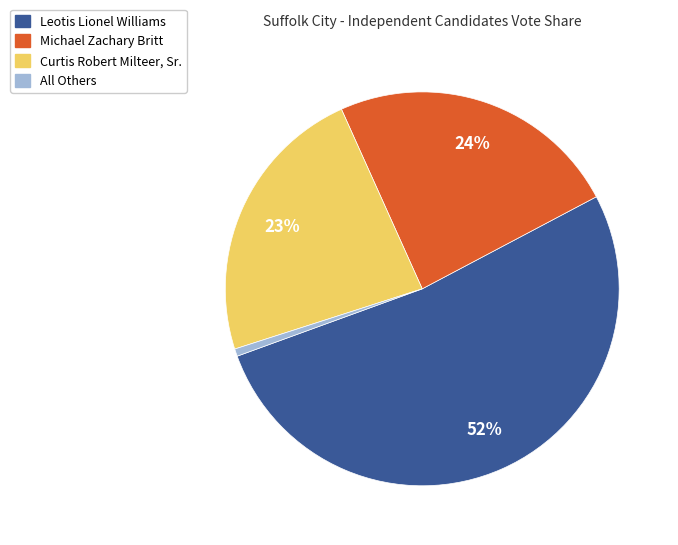

Count the number of slices in the pie.

4